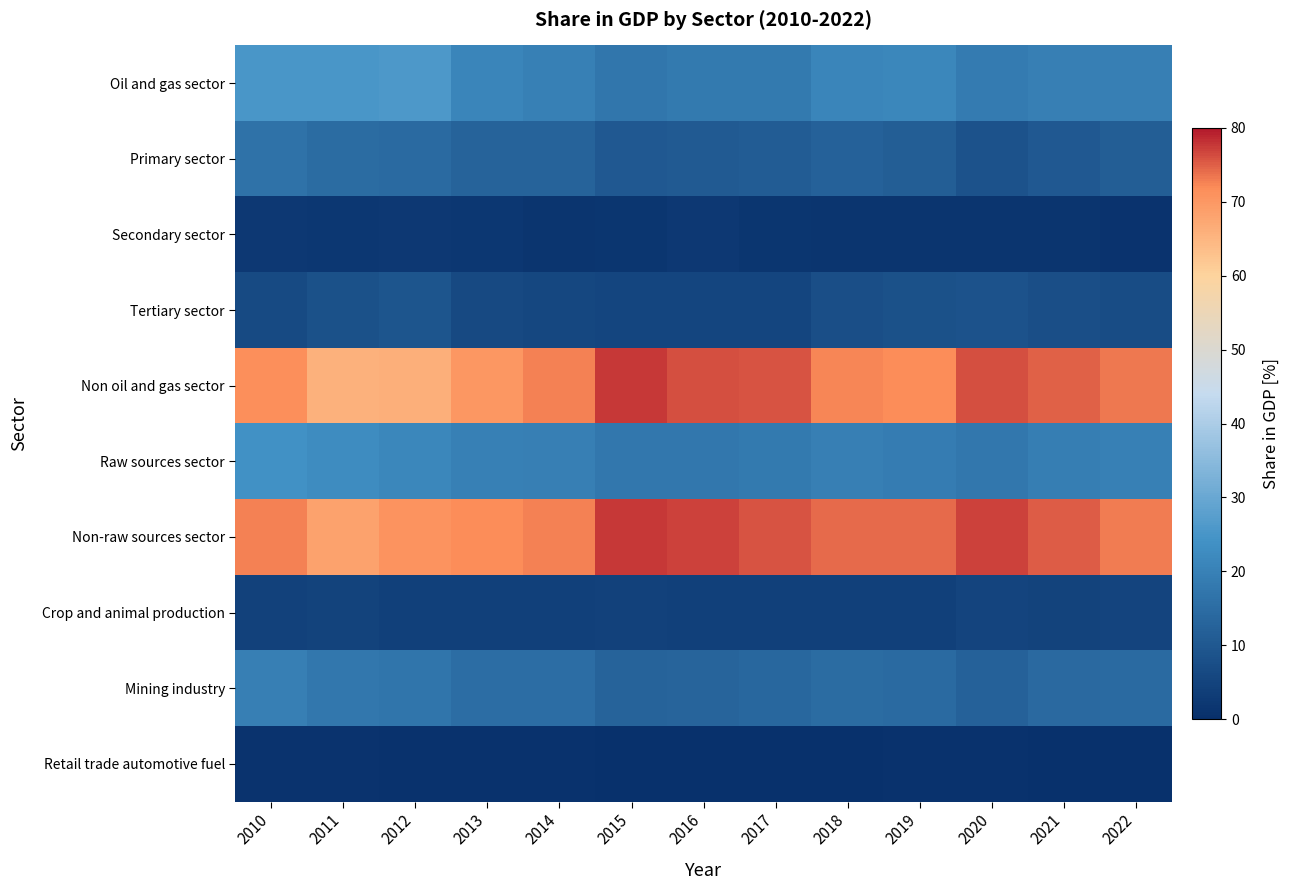

At how many categories does at least one series exceed 71?

11